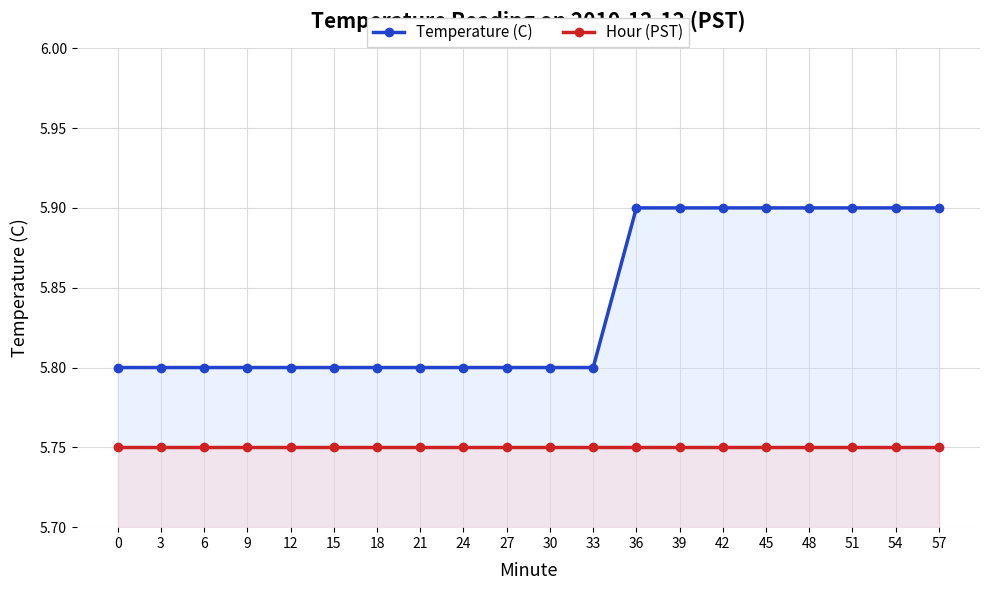

Rank the categories by Temperature (C) value from lowest to highest.

0, 3, 6, 9, 12, 15, 18, 21, 24, 27, 30, 33, 36, 39, 42, 45, 48, 51, 54, 57